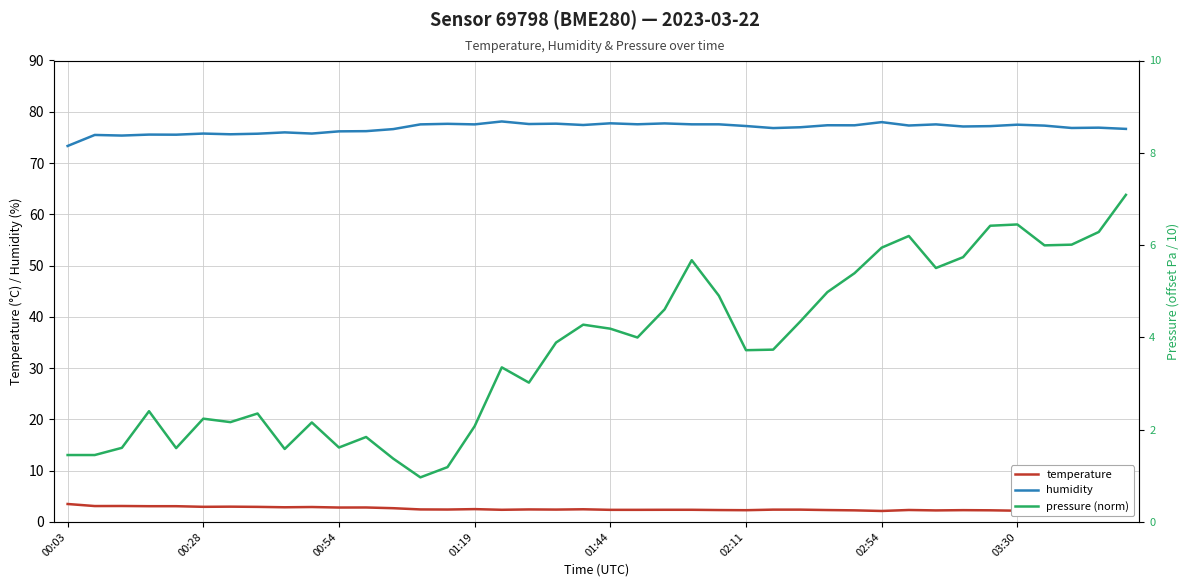

What value does the temperature series have at 00:28?

3.0